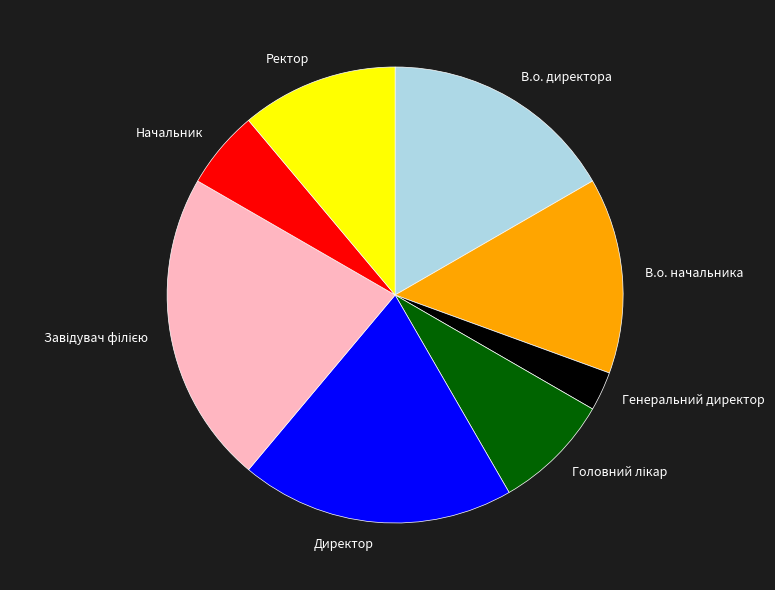

Count the number of slices in the pie.

8